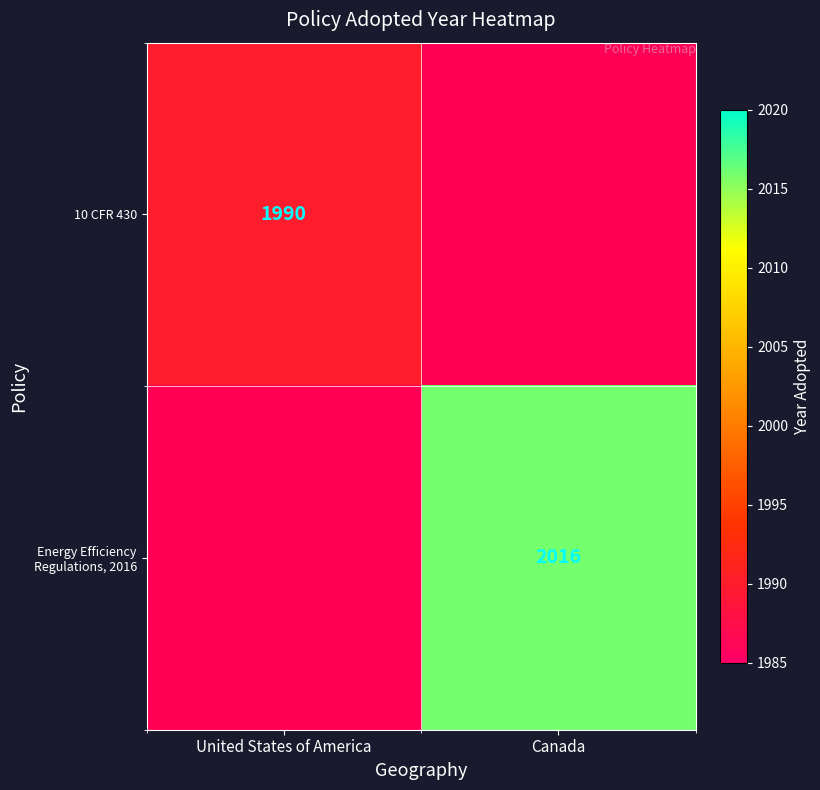

Count the number of categories in the chart.

2